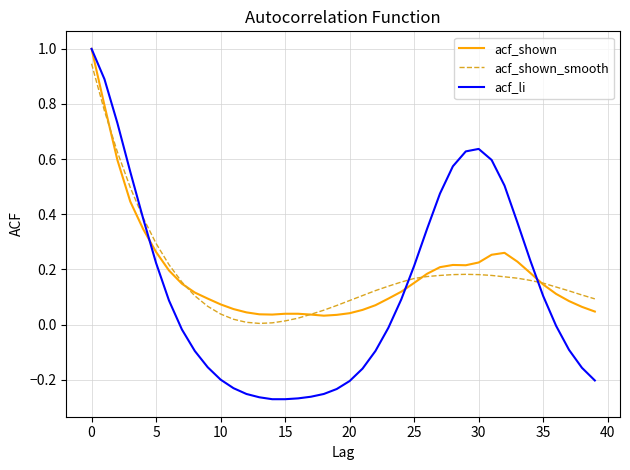

Does the chart display data point markers on the line(s)?

No